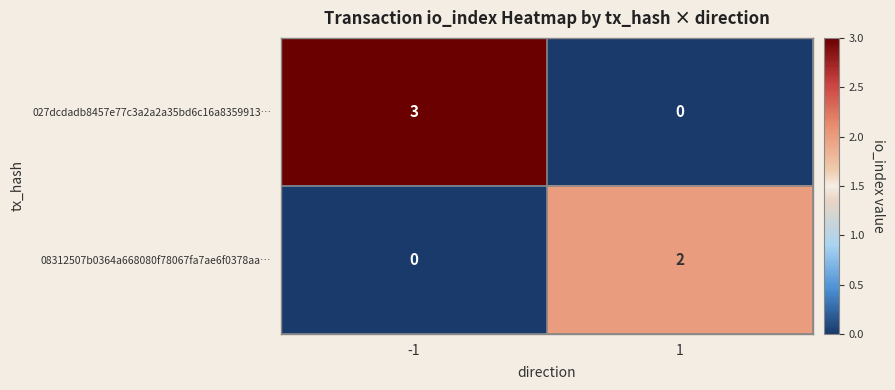

Reading left to right, list all the values displayed in this chart.

027dcdadb8457e77c3a2a2a35bd6c16a8359913…: 3	0
08312507b0364a668080f78067fa7ae6f0378aa…: 0	2